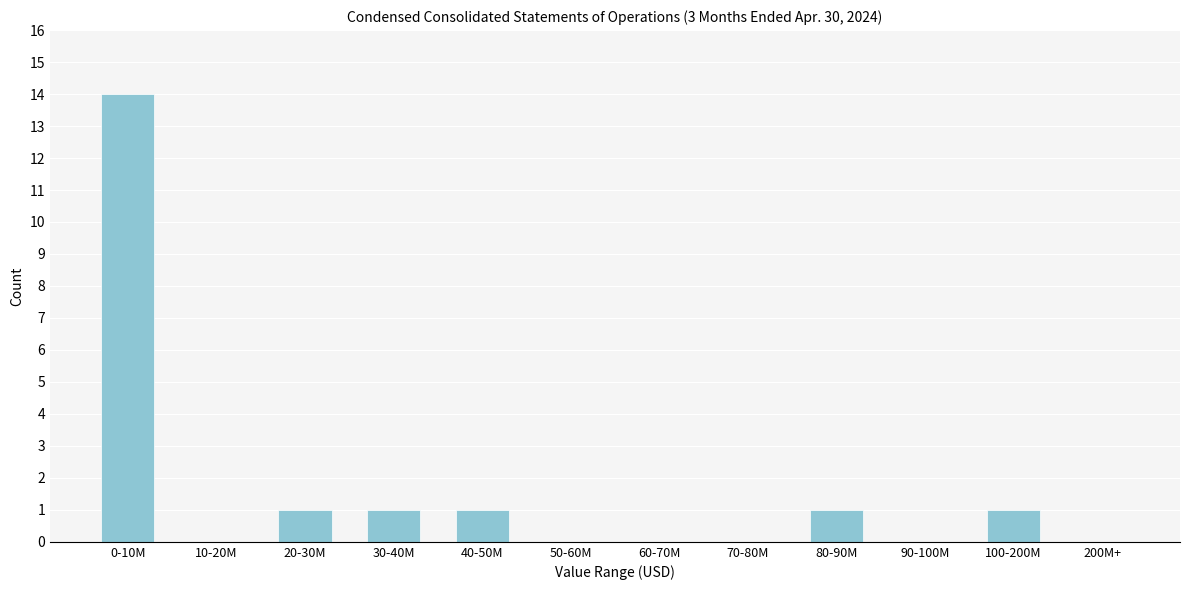

Between 80-90M and 50-60M, which is larger?

80-90M